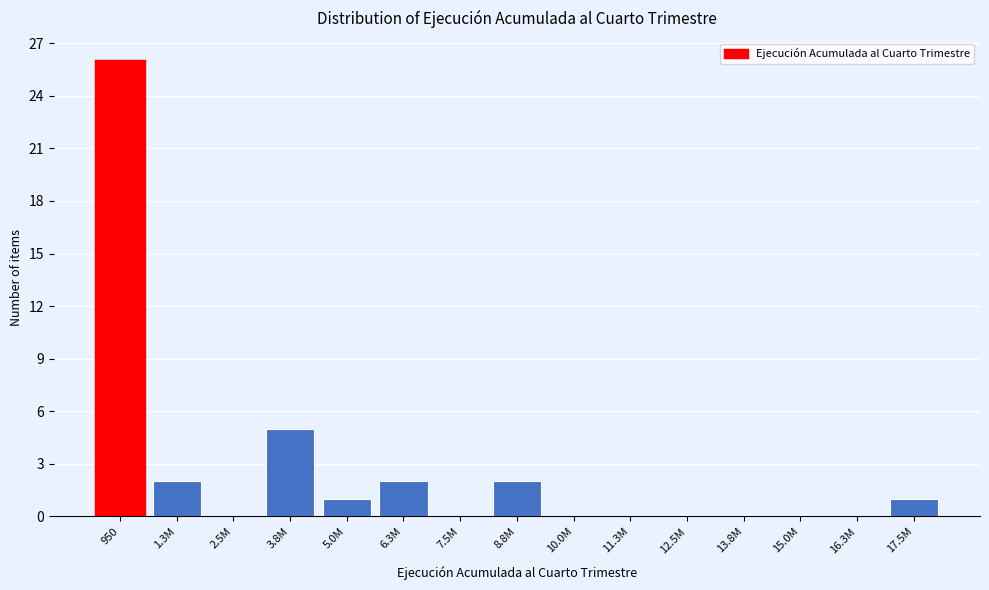

Reading left to right, extract all data points from this chart.

950=26	1.3M=2	2.5M=0	3.8M=5	5.0M=1	6.3M=2	7.5M=0	8.8M=2	10.0M=0	11.3M=0	12.5M=0	13.8M=0	15.0M=0	16.3M=0	17.5M=1